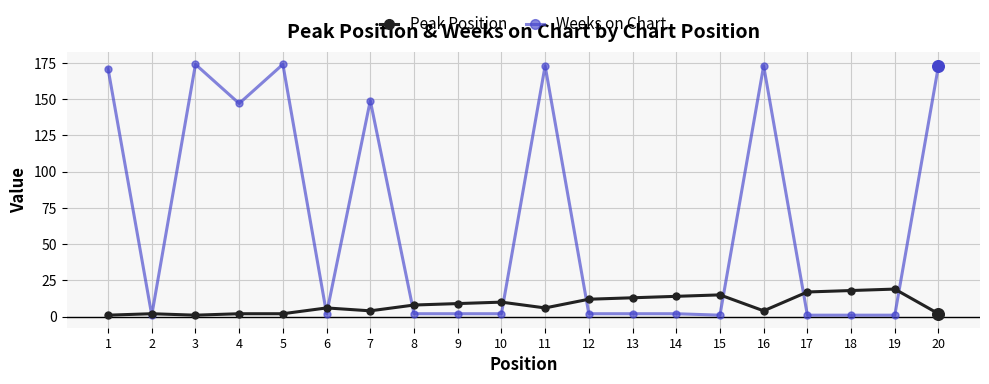

Which series changed the most between 4 and 10?

Weeks on Chart